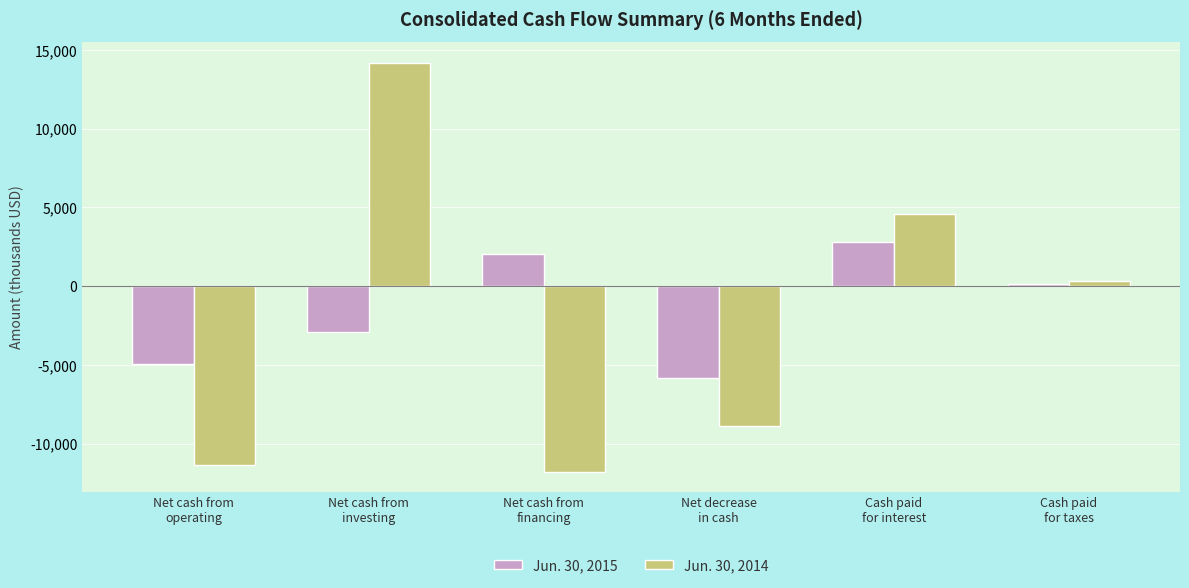

Which series has the largest total across all categories?

Jun. 30, 2015